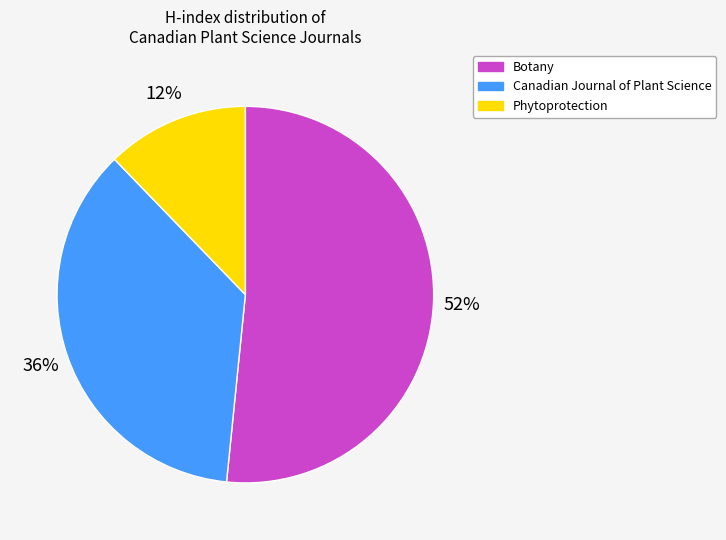

Between Phytoprotection and Botany, which is larger?

Botany